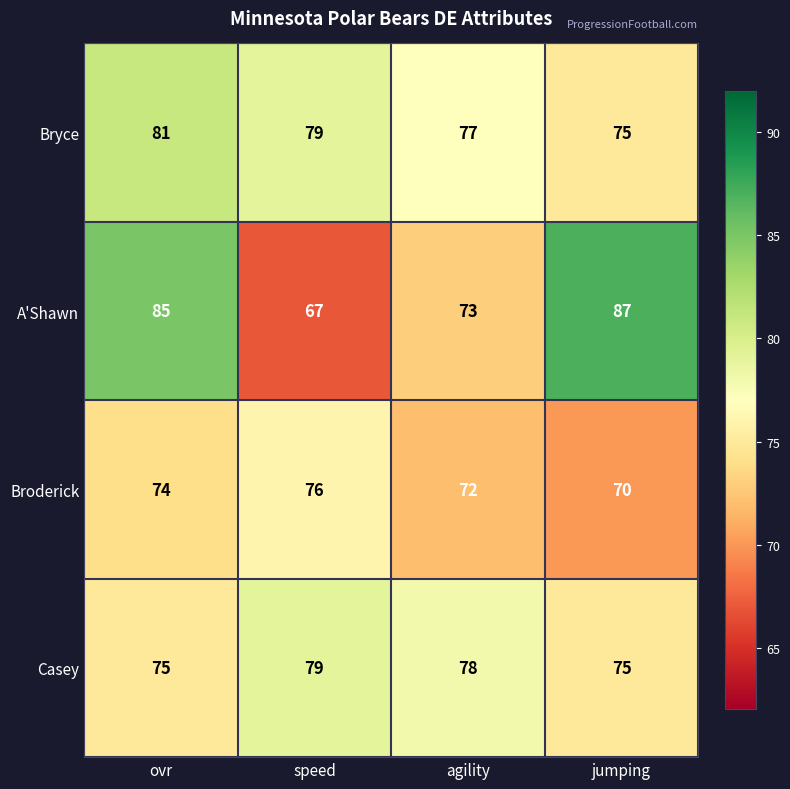

What is the difference between the Broderick values at jumping and speed?

6